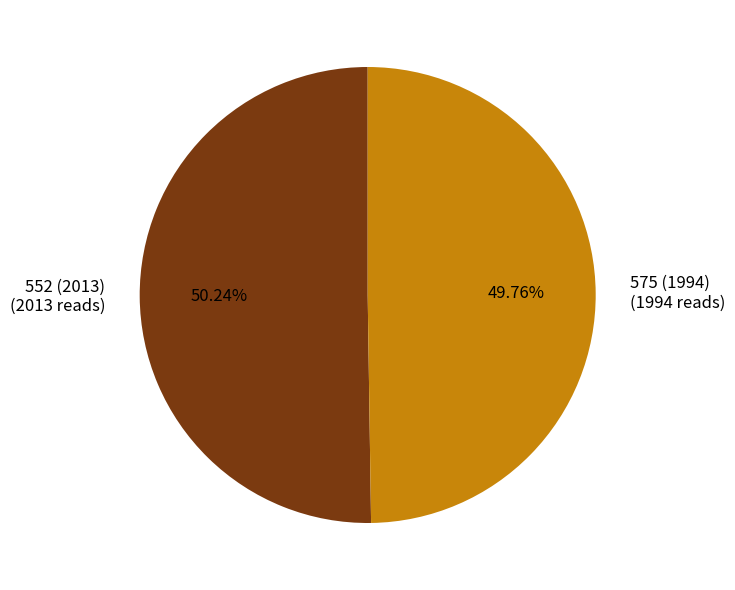

True or false: 575 (1994) accounts for 50% of the total.

True